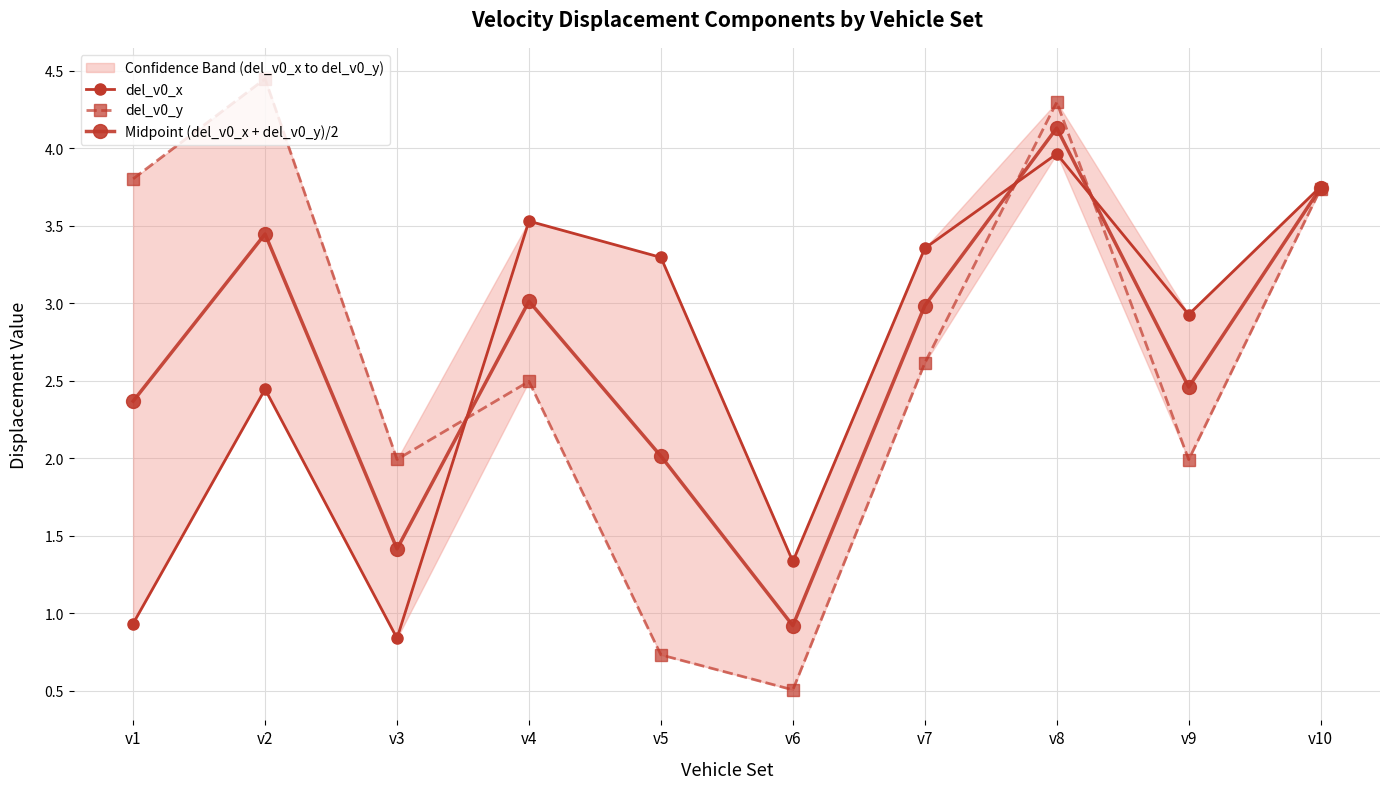

What is the value of the Midpoint (del_v0_x + del_v0_y)/2 point at the 7th from the left?

3.0